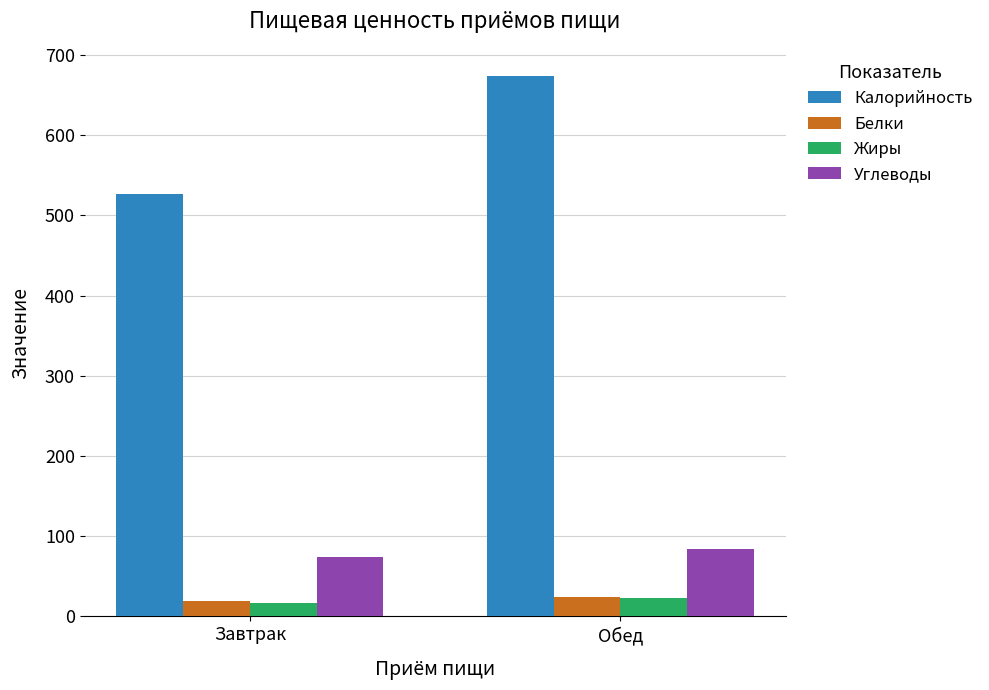

At which label does Углеводы first exceed 83?

Обед